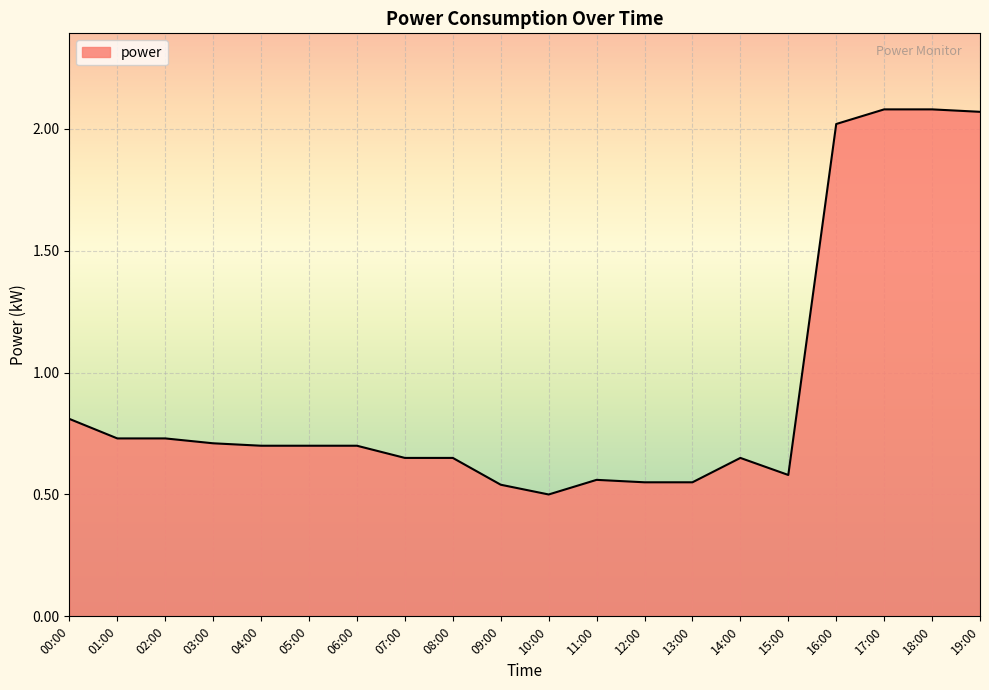

What position from the left is 12:00?

13